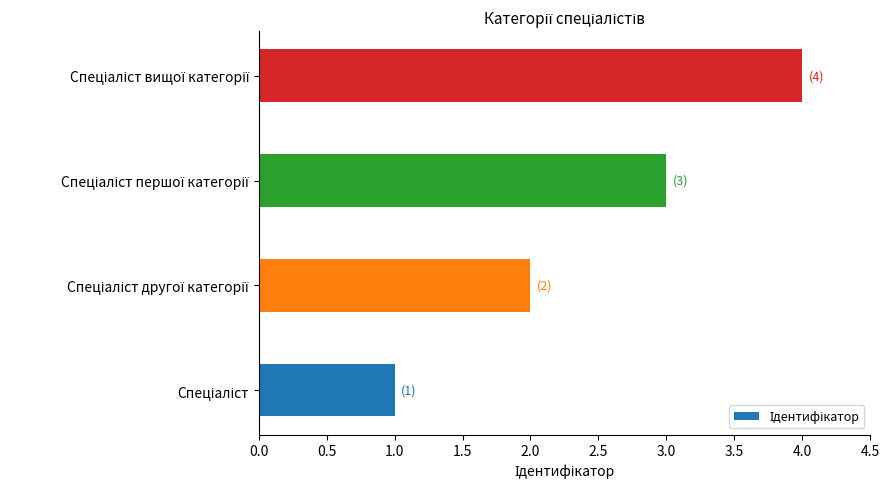

What is the sum of all values?

10